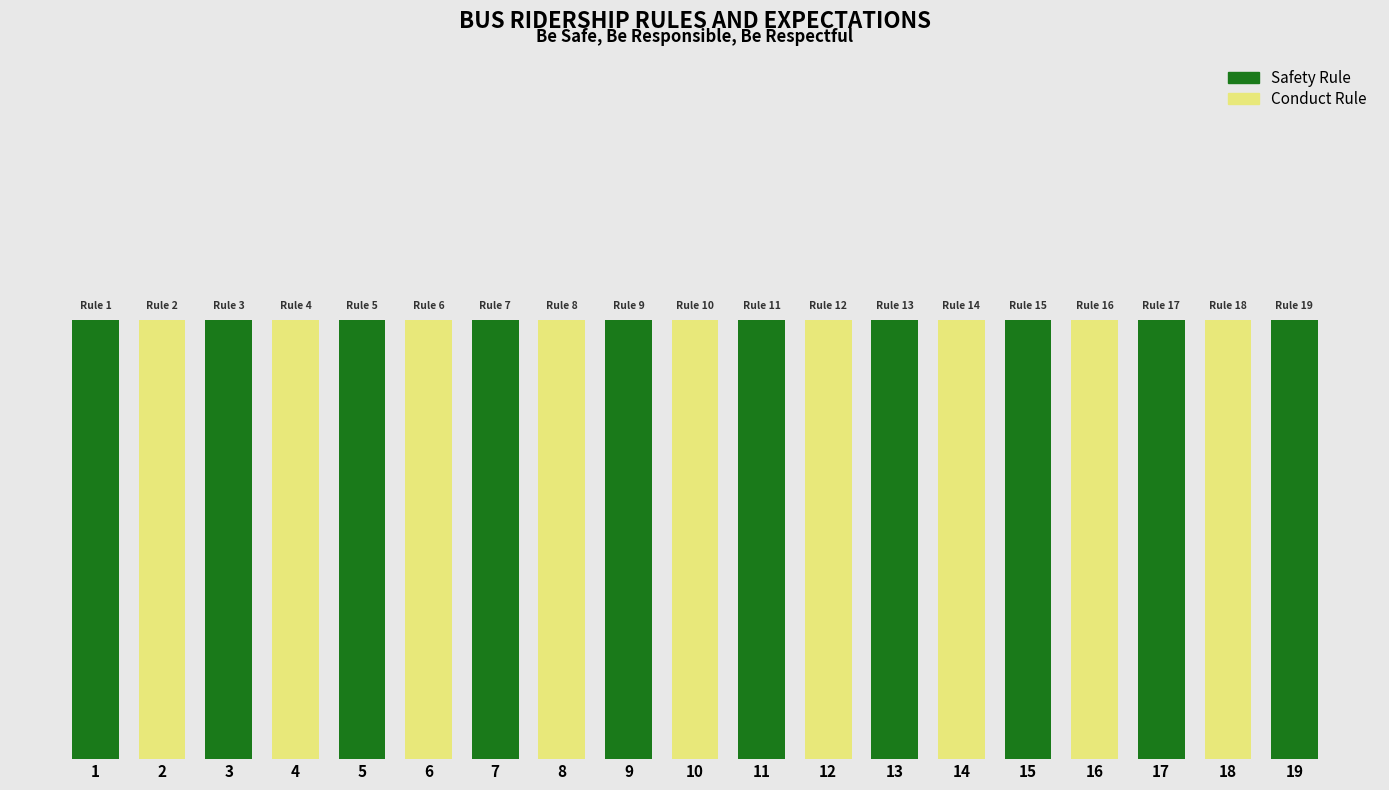

Is it true that Rule Number equals 30 at 18?

False